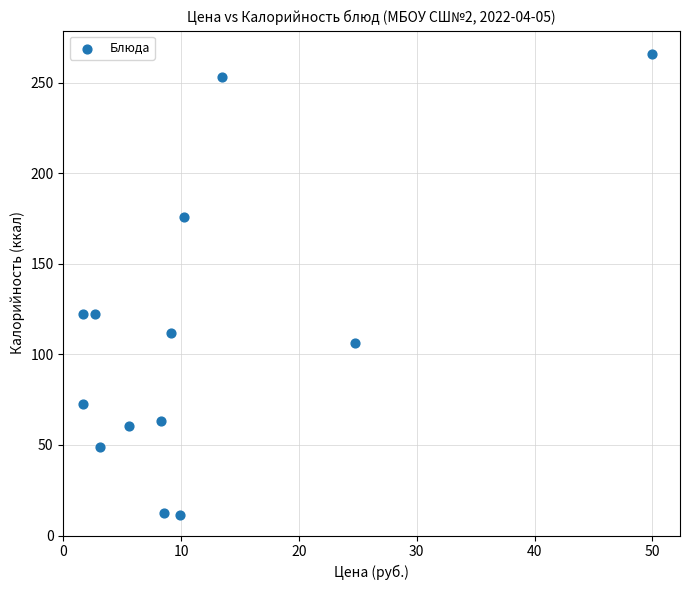

What is the range of Y values (max minus min)?

254.8